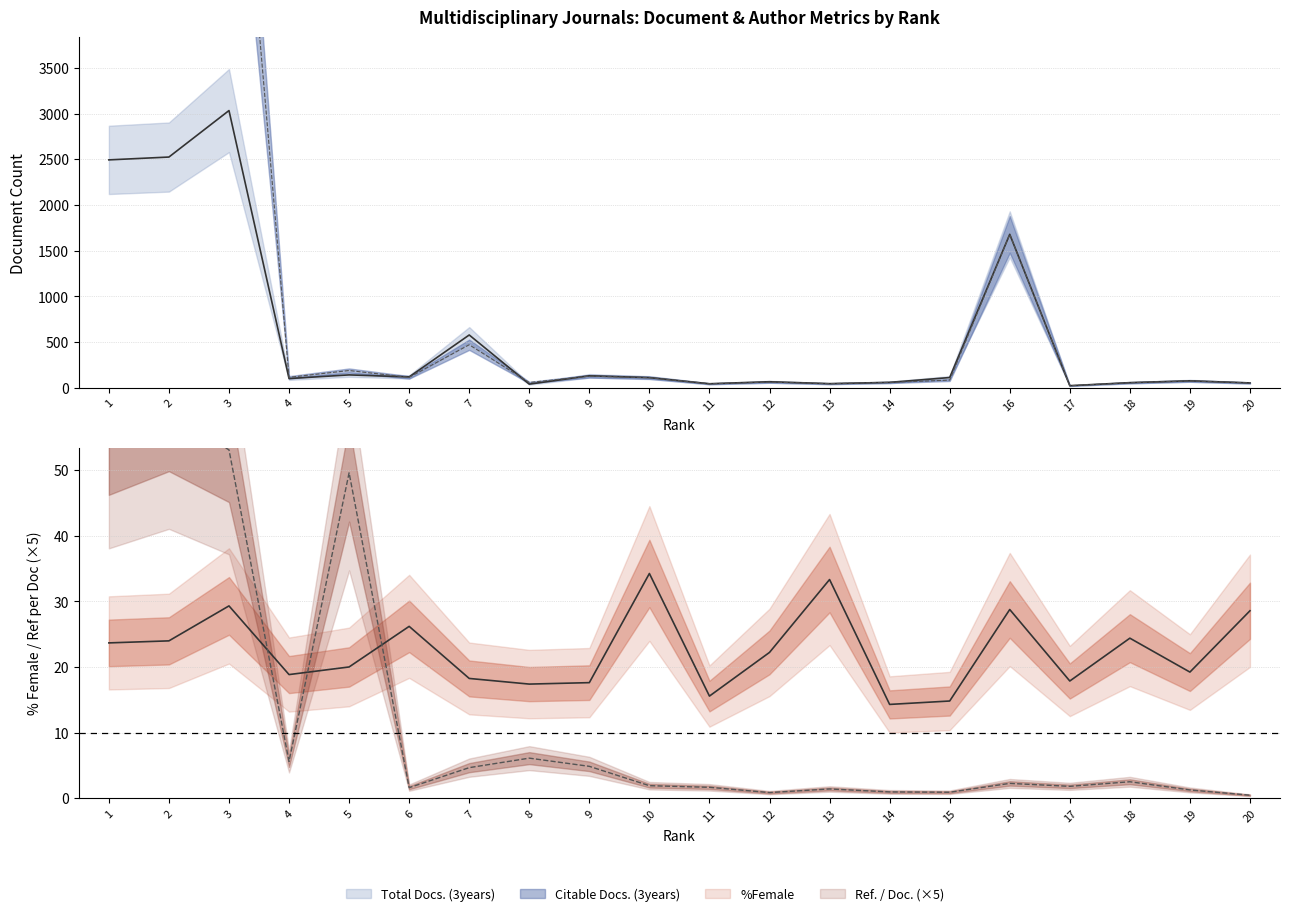

The value of Total Docs. (3years) at 5 is 139.0. True or false?

True